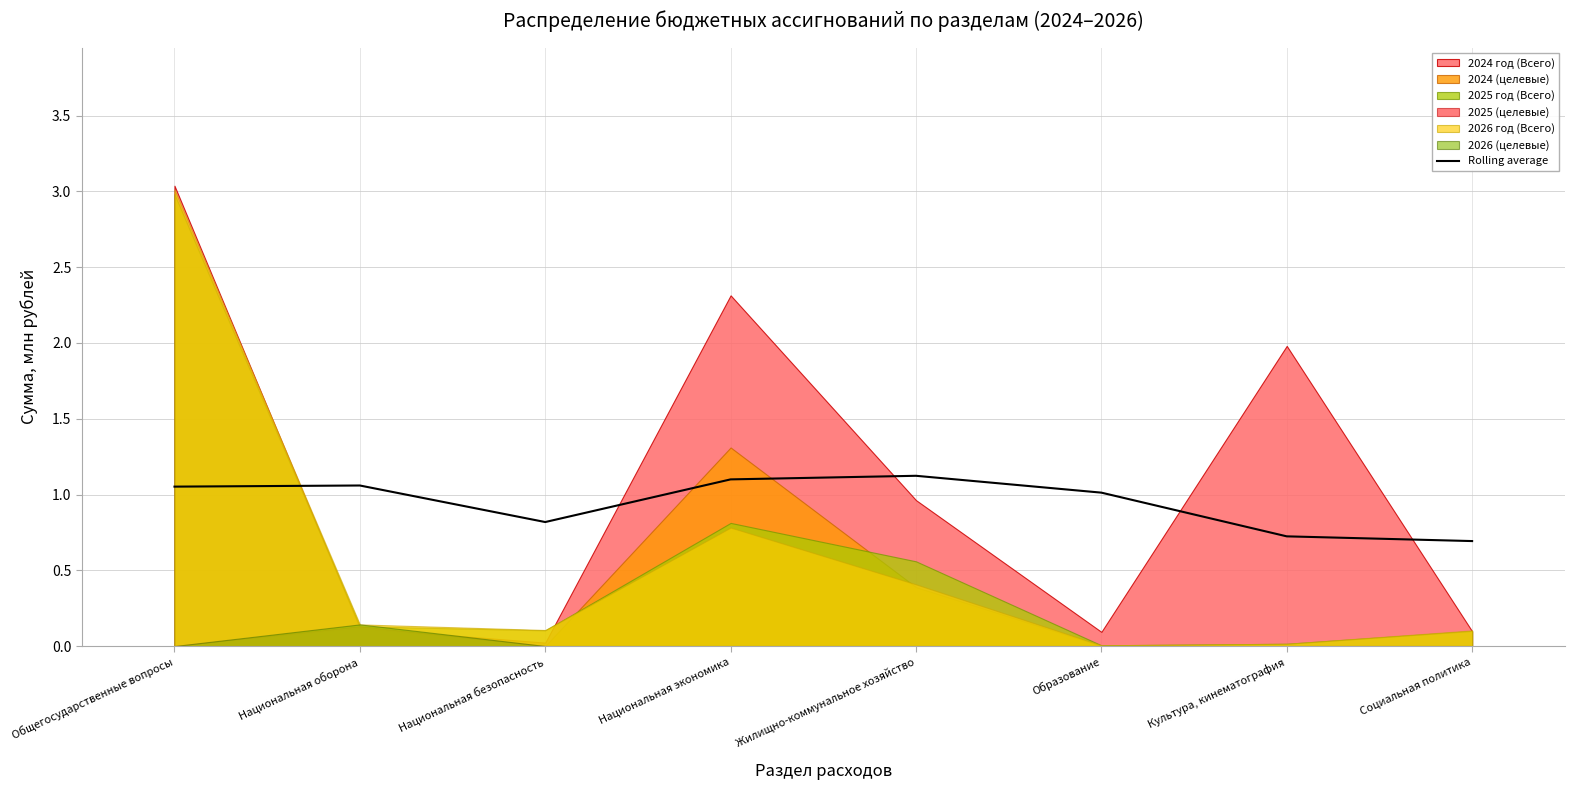

How many points are higher than both their immediate neighbors (excluding endpoints)?

2